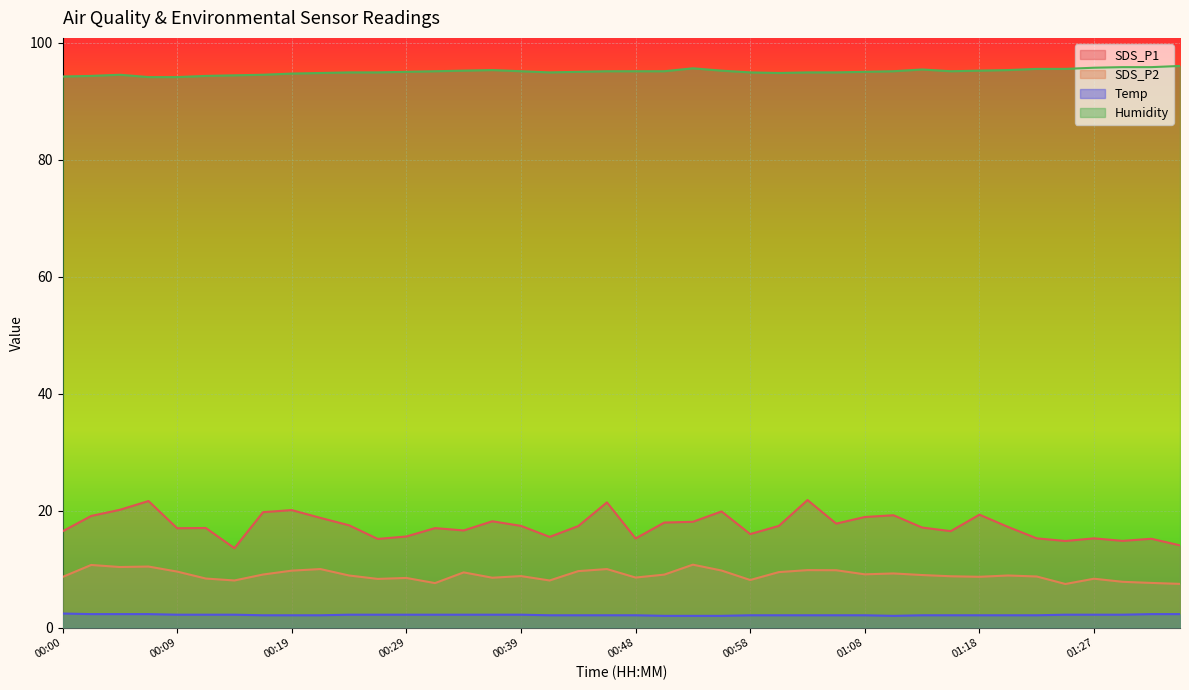

True or false: SDS_P1 has more than 1 points higher than both neighbors.

True